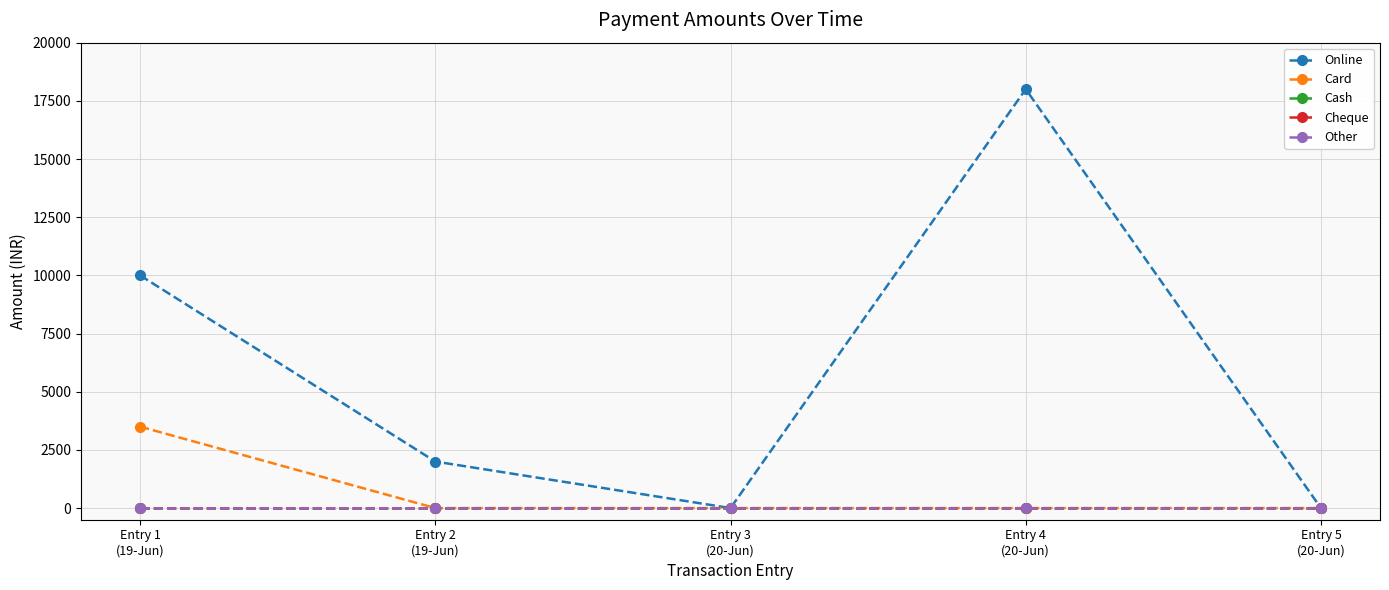

List the series in order of their peak value, highest first.

Online, Card, Cash, Cheque, Other